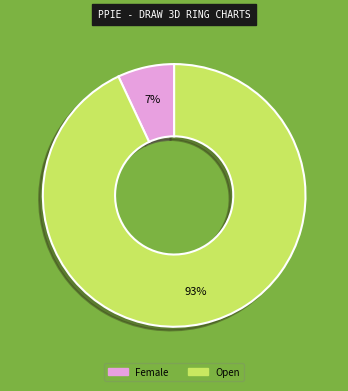

To the nearest percent, what is the difference between the Female and Open slice percentages?

86%